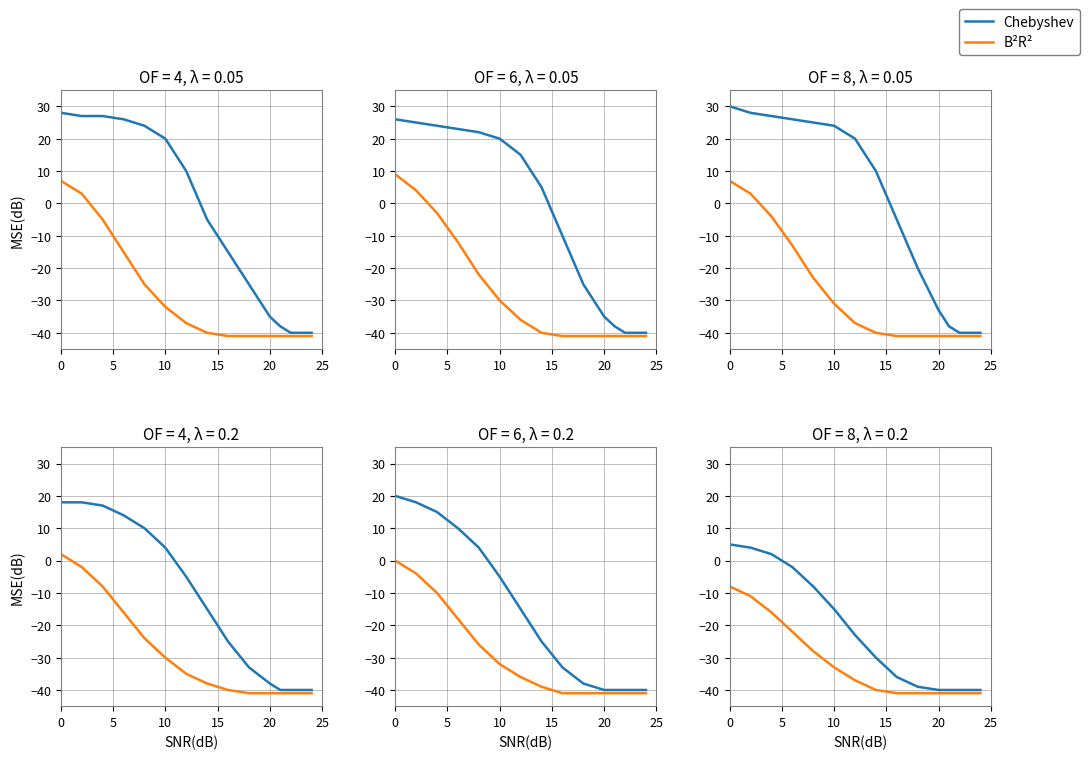

What is the value of the B²R² point at the 8th from the left?

-40